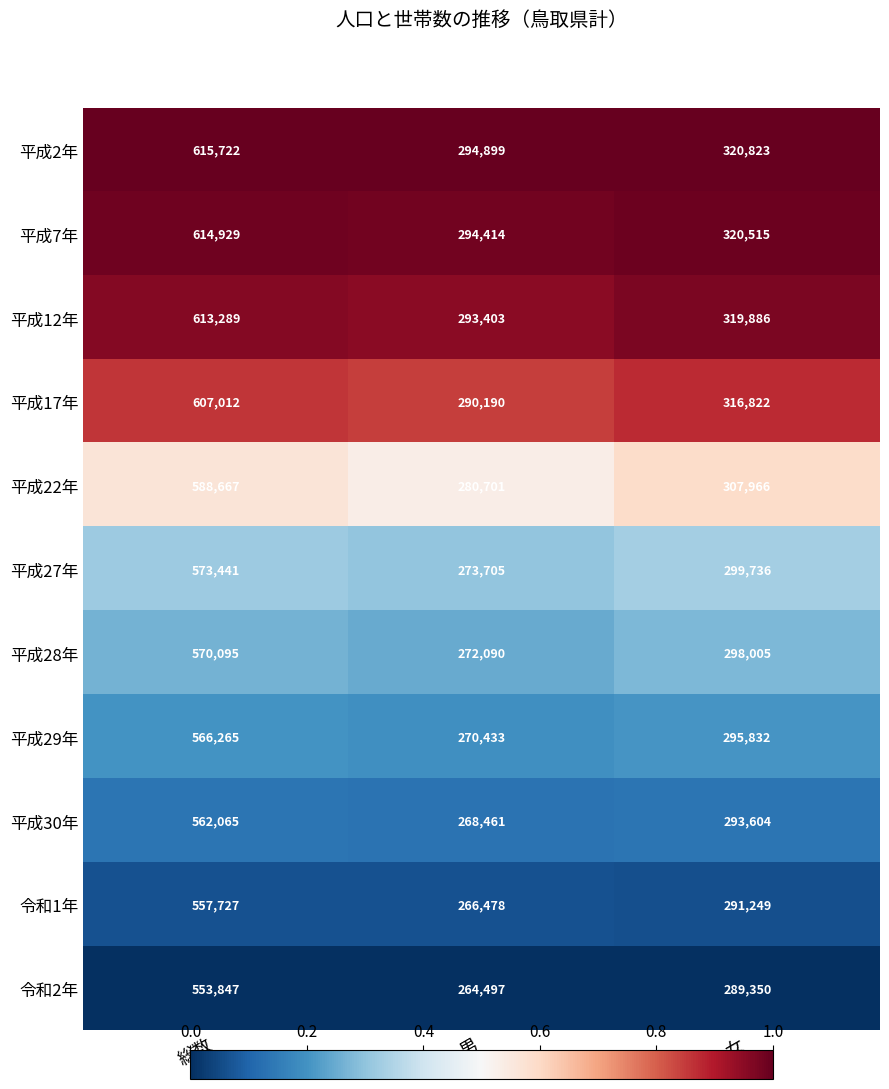

What is the sum of all 平成29年 values?

1132530